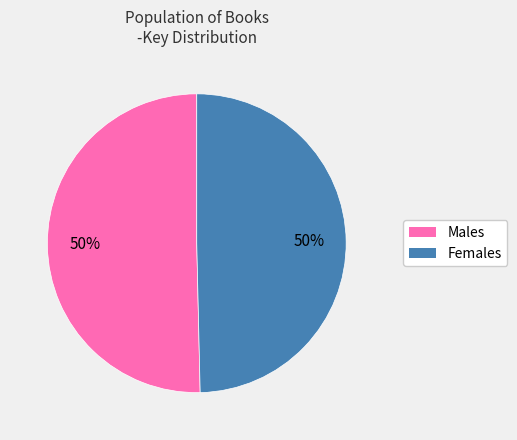

Count the number of slices in the pie.

2